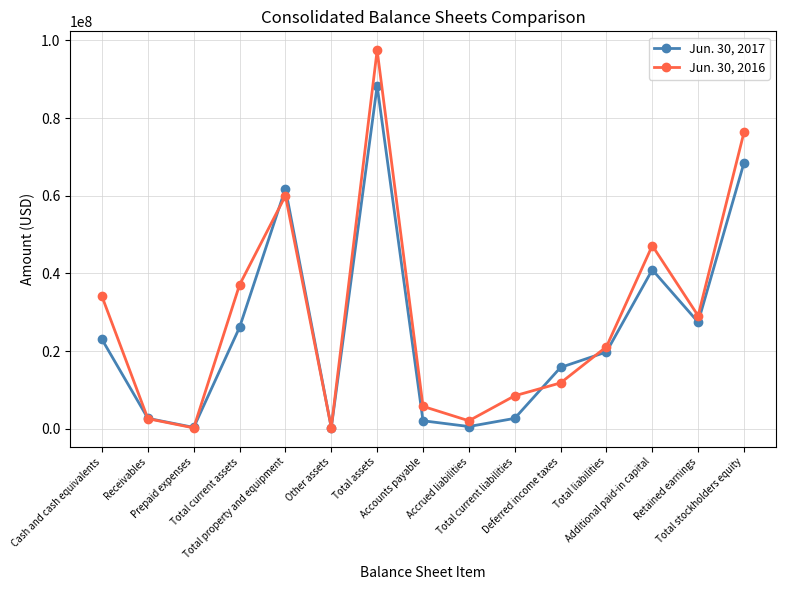

In Jun. 30, 2017, how many points are higher than both neighbors (excluding endpoints)?

3